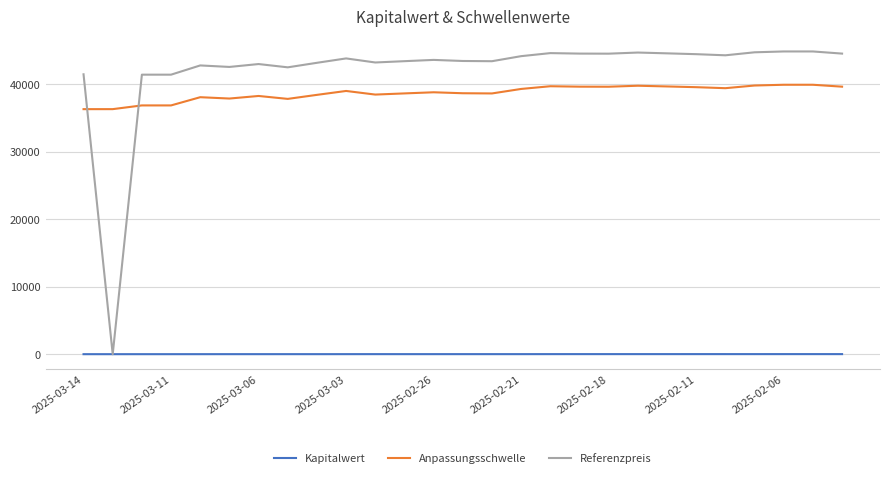

What is the lowest value of the Anpassungsschwelle series?

36321.9